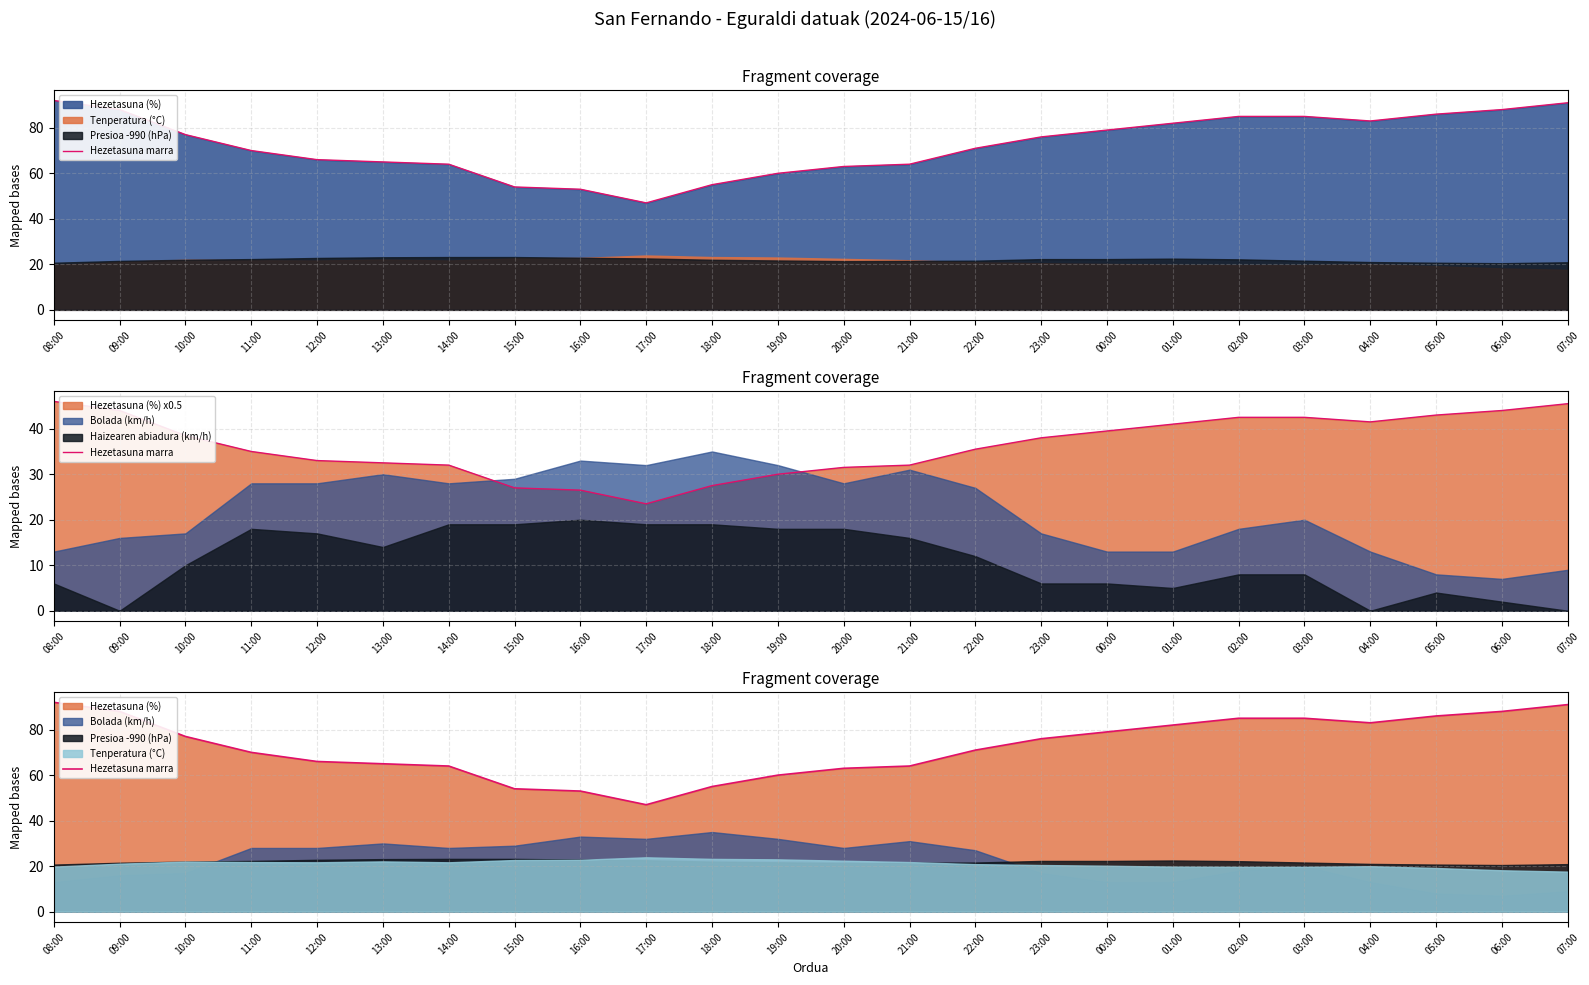

What is the average value?

73